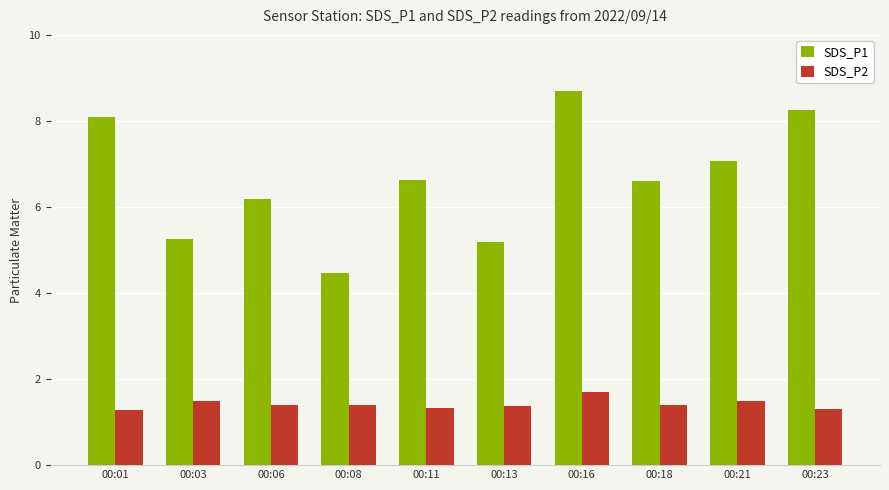

At how many categories does at least one series exceed 3?

10